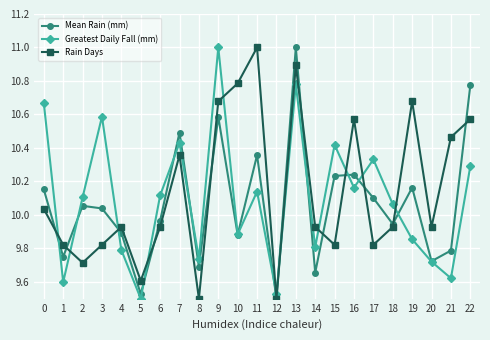

Between 5 and 14, which series saw the biggest shift?

Rain Days